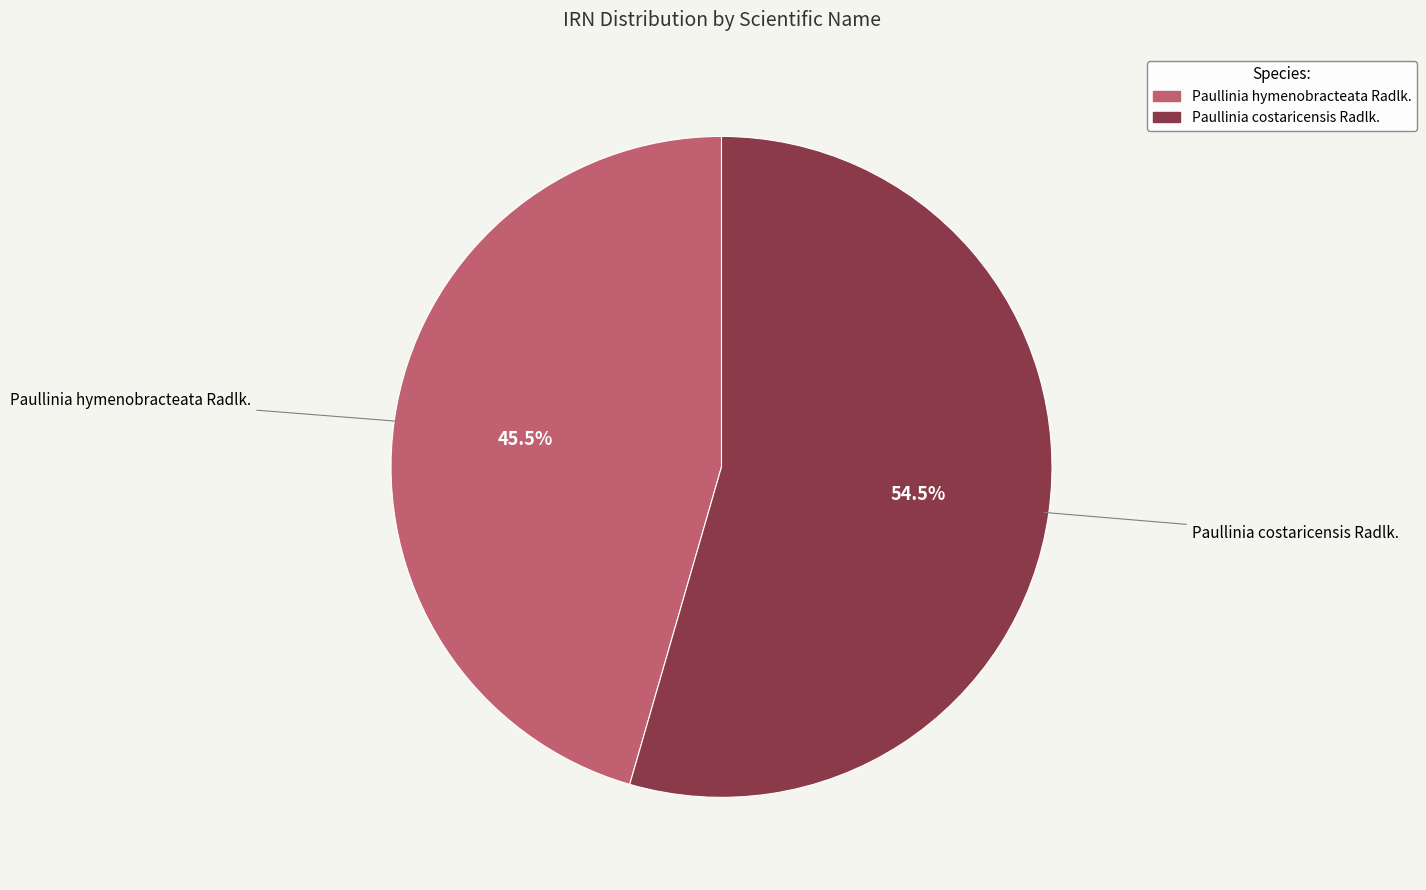

Is it true that Paullinia costaricensis Radlk. is 41% of the pie?

False